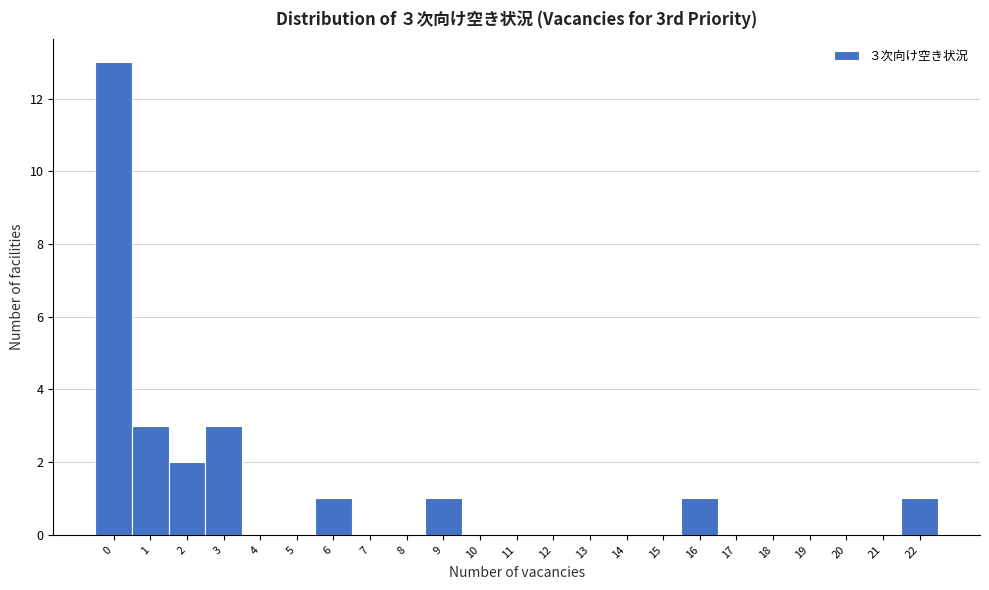

Over which range of the x-axis is the bar tallest?

-0.5 to 0.5